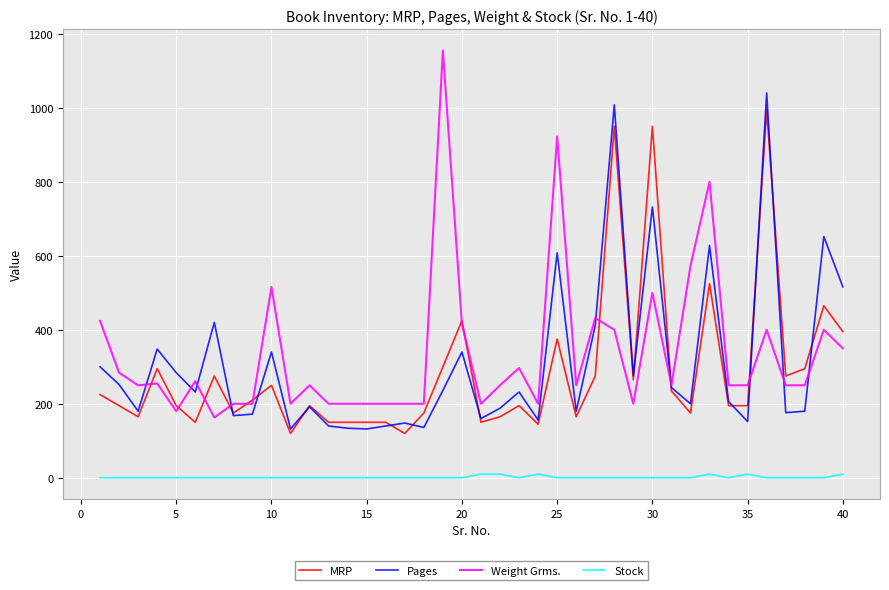

Which series has the widest spread of values?

Weight Grms.